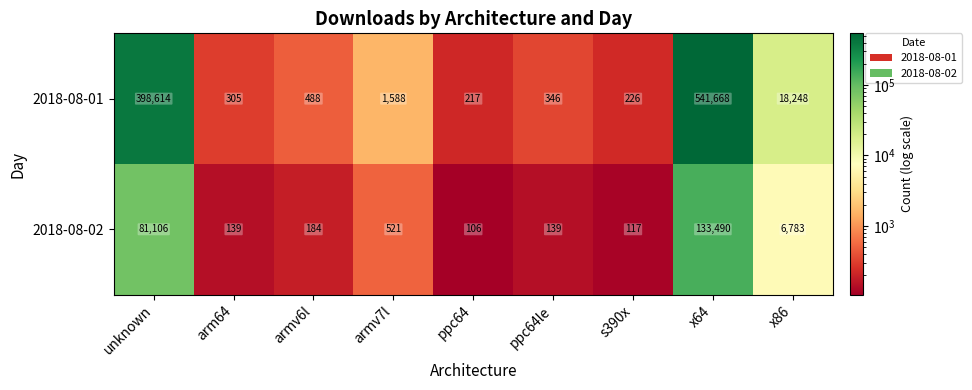

Where is 2018-08-01 nearest to the value 270942?

unknown